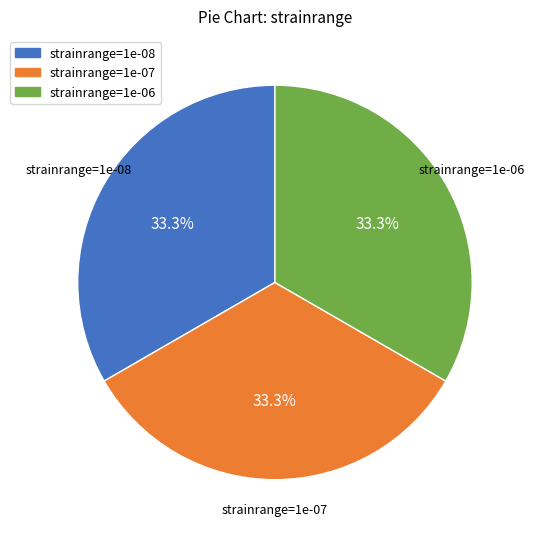

How much of the chart is everything except strainrange=1e-06?

66.7%